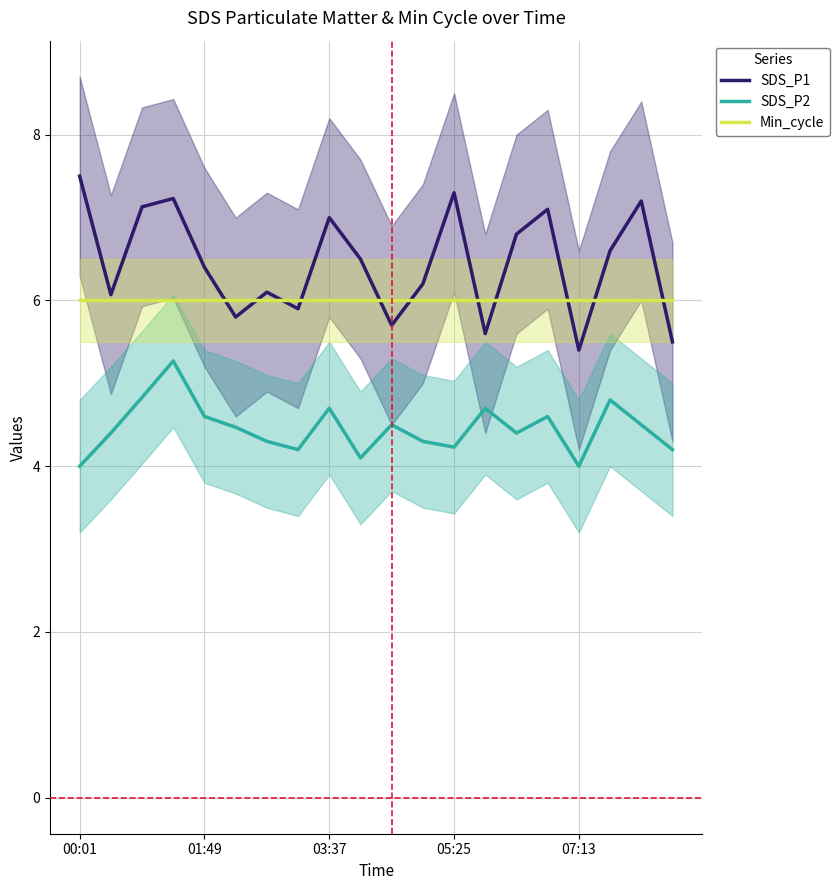

The SDS_P1 series shows 6.4 at 01:49. True or false?

True